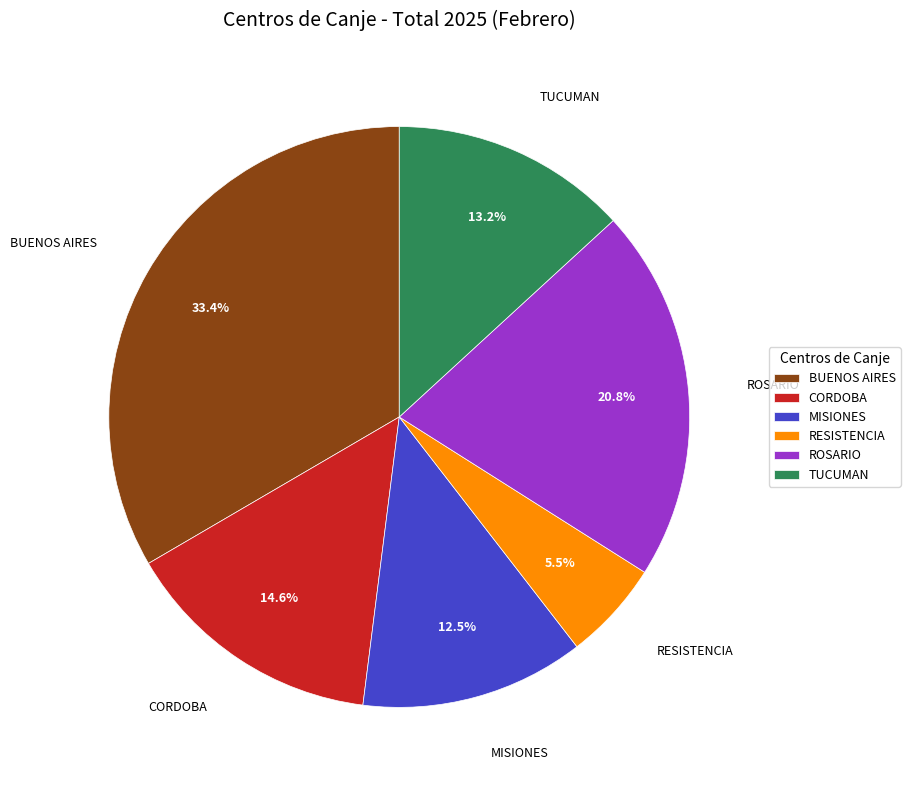

How many segments does this pie chart have?

6